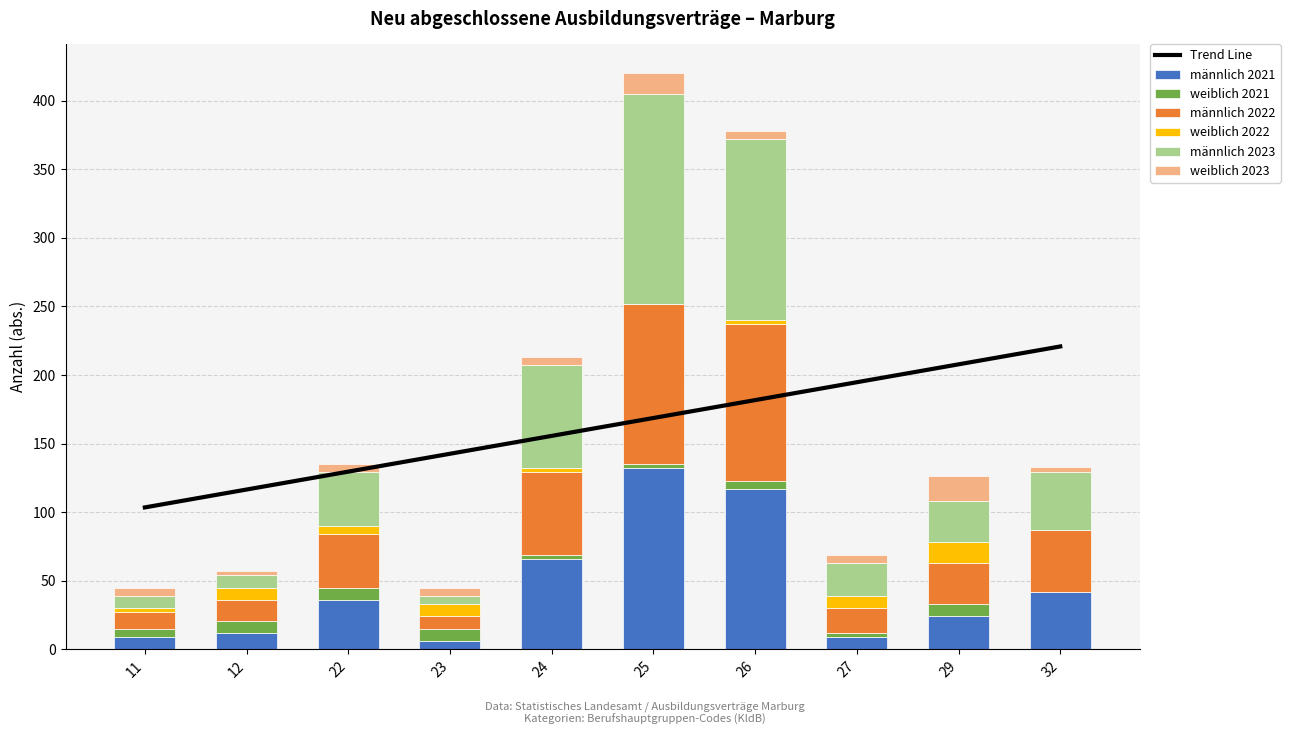

What is the average value of the männlich 2021 series?

45